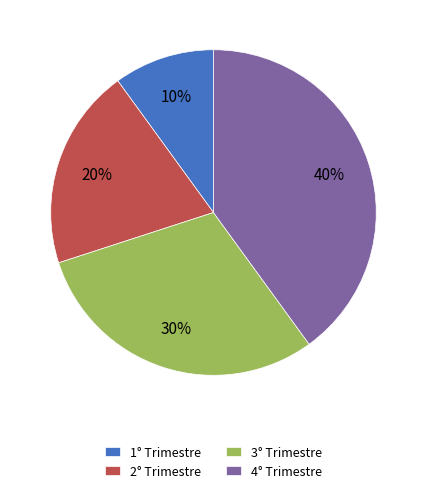

What is the ratio of the value at 1° Trimestre to the value at 3° Trimestre?

0.3